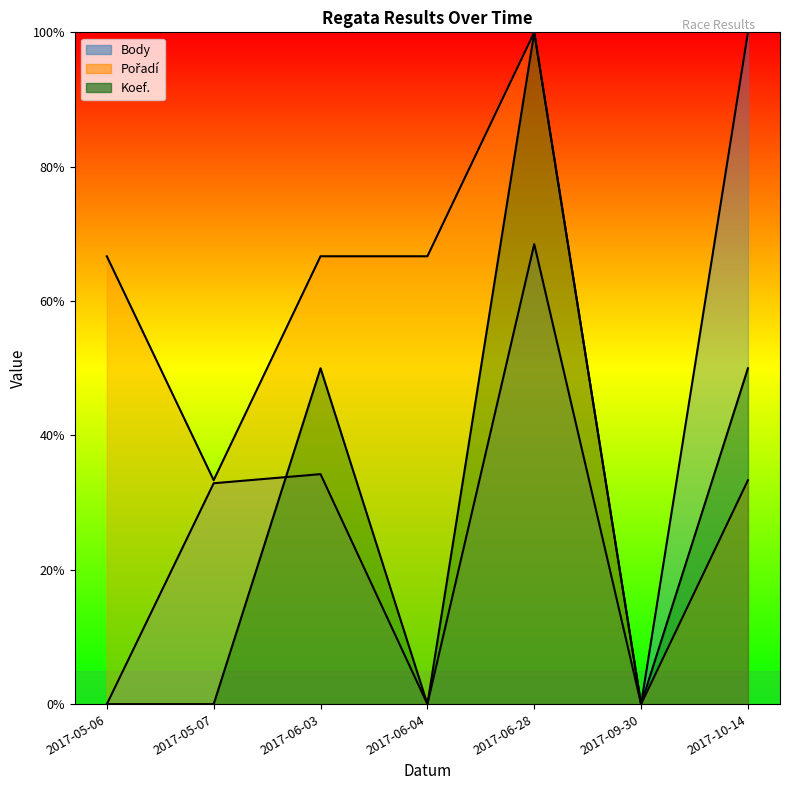

True or false: Body and Pořadí intersect in this chart.

False